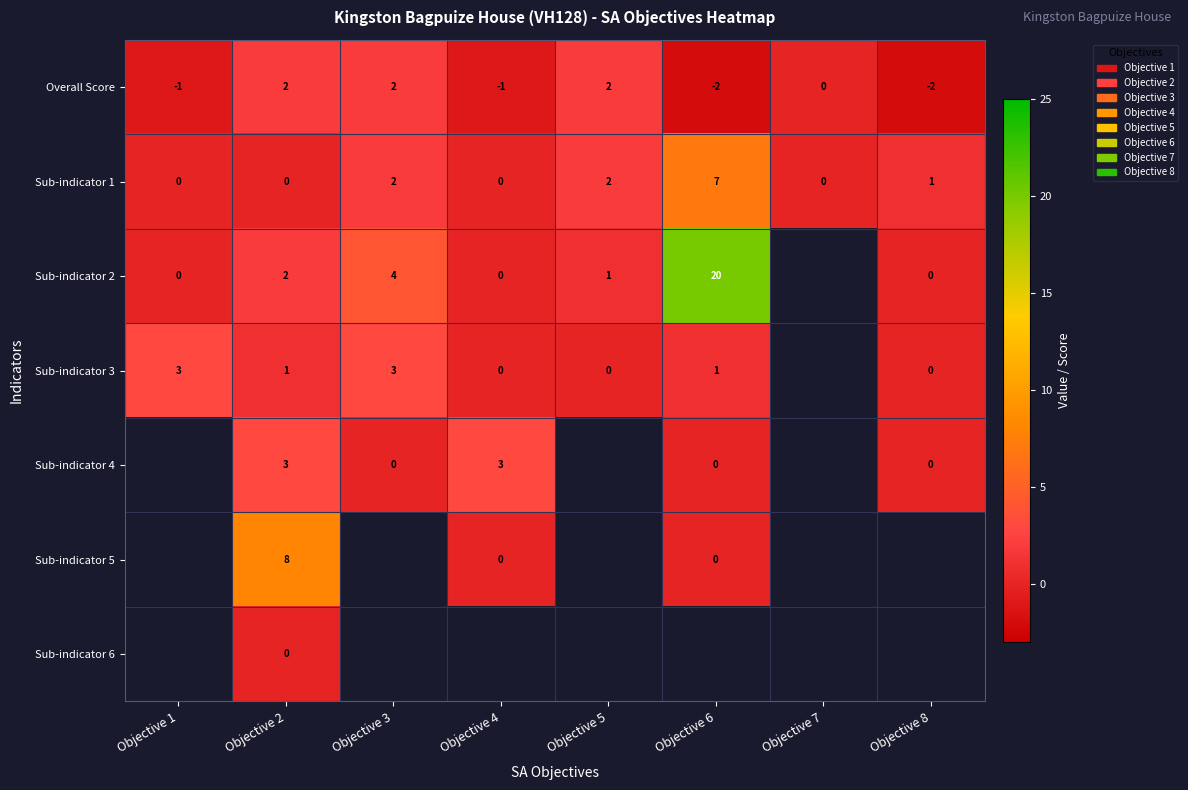

The value of Sub-indicator 4 at Objective 4 is 3. True or false?

True